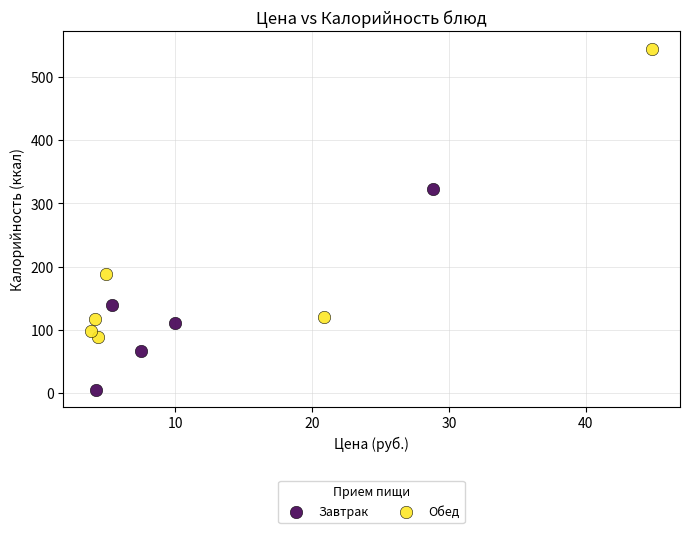

What are all the series names shown in the legend?

Завтрак, Обед